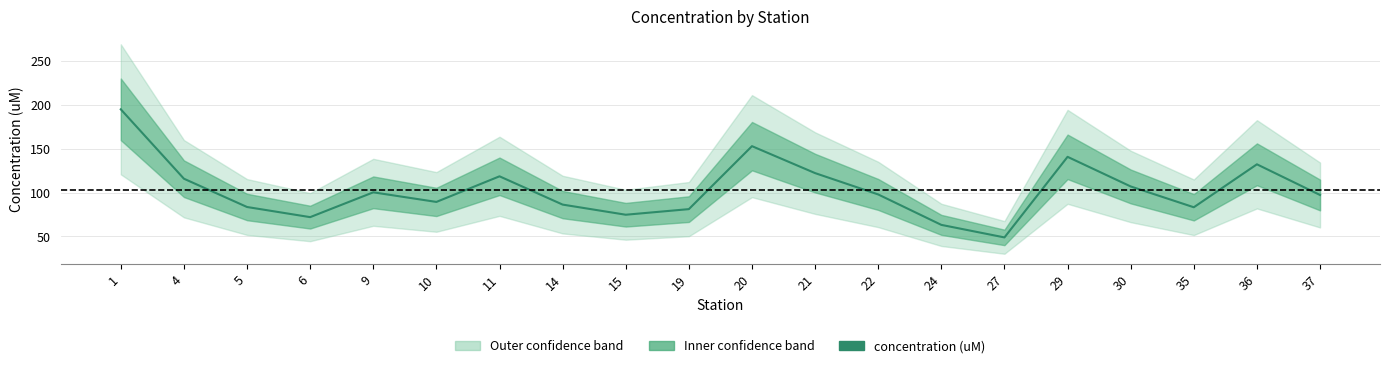

What is the difference between the maximum and minimum values?

145.7